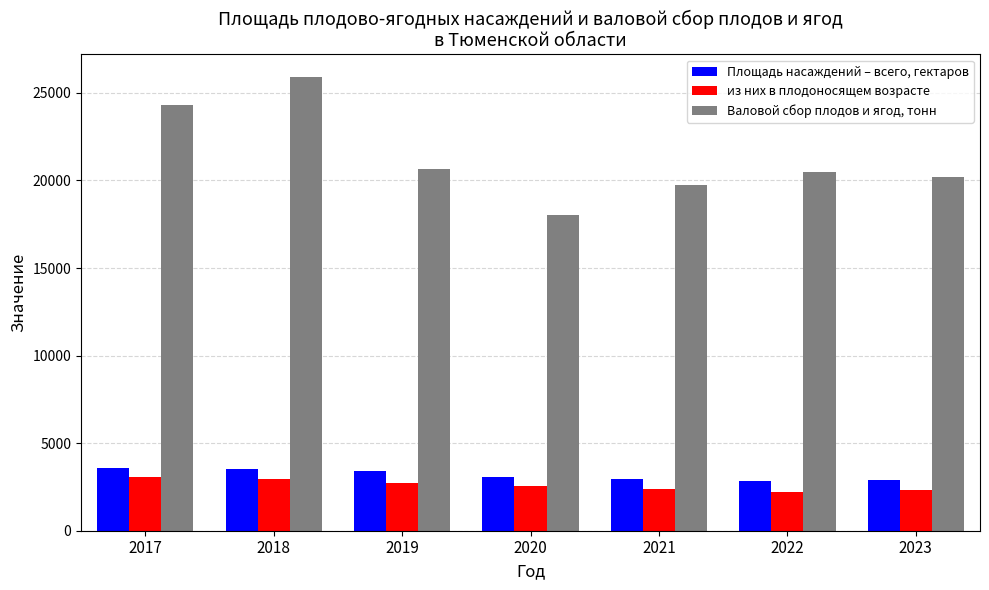

Which series has the widest spread of values?

Валовой сбор плодов и ягод, тонн